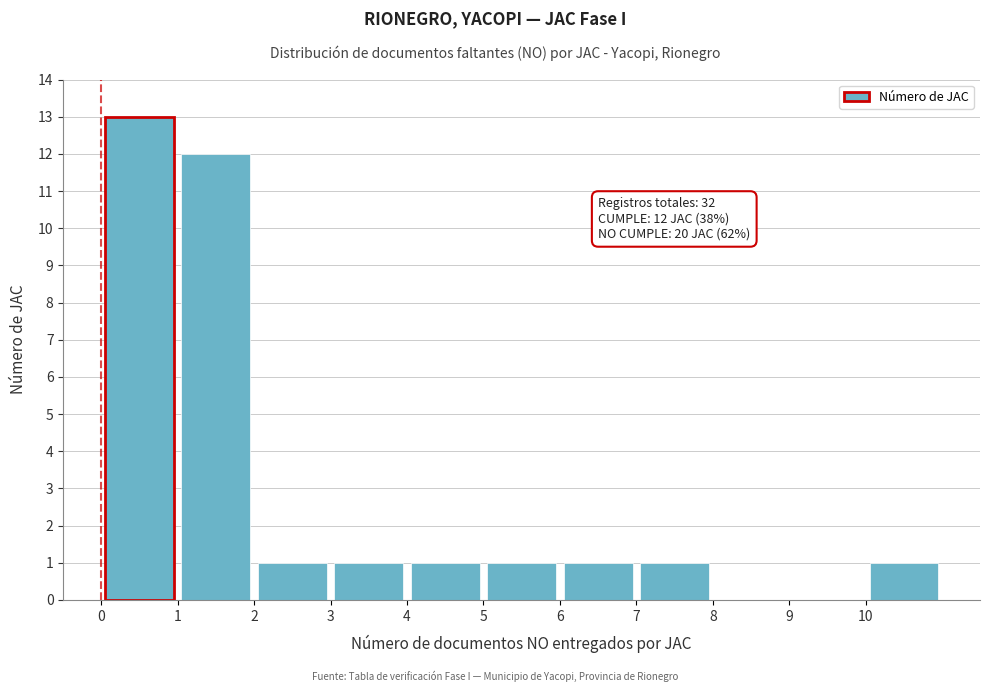

Which range on the x-axis has the tallest bar?

0 to 1